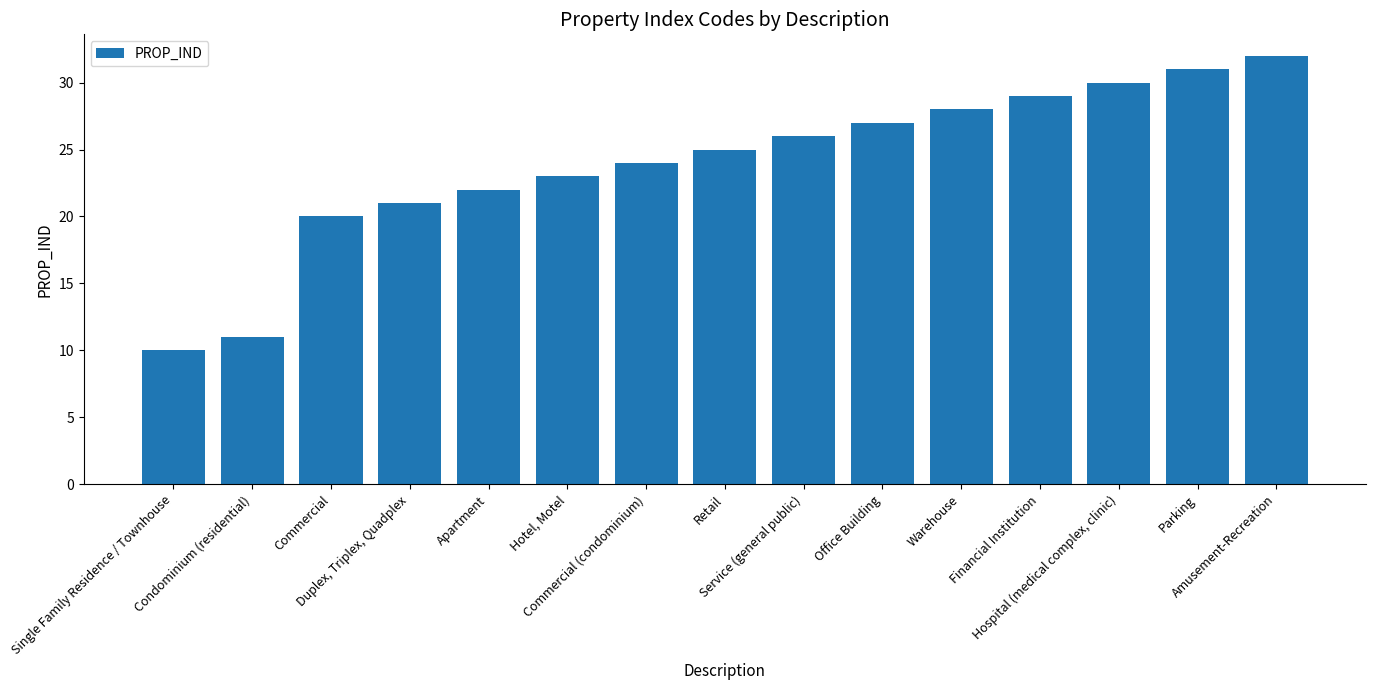

Rank the categories by value from lowest to highest.

Single Family Residence / Townhouse, Condominium (residential), Commercial, Duplex, Triplex, Quadplex, Apartment, Hotel, Motel, Commercial (condominium), Retail, Service (general public), Office Building, Warehouse, Financial Institution, Hospital (medical complex, clinic), Parking, Amusement-Recreation